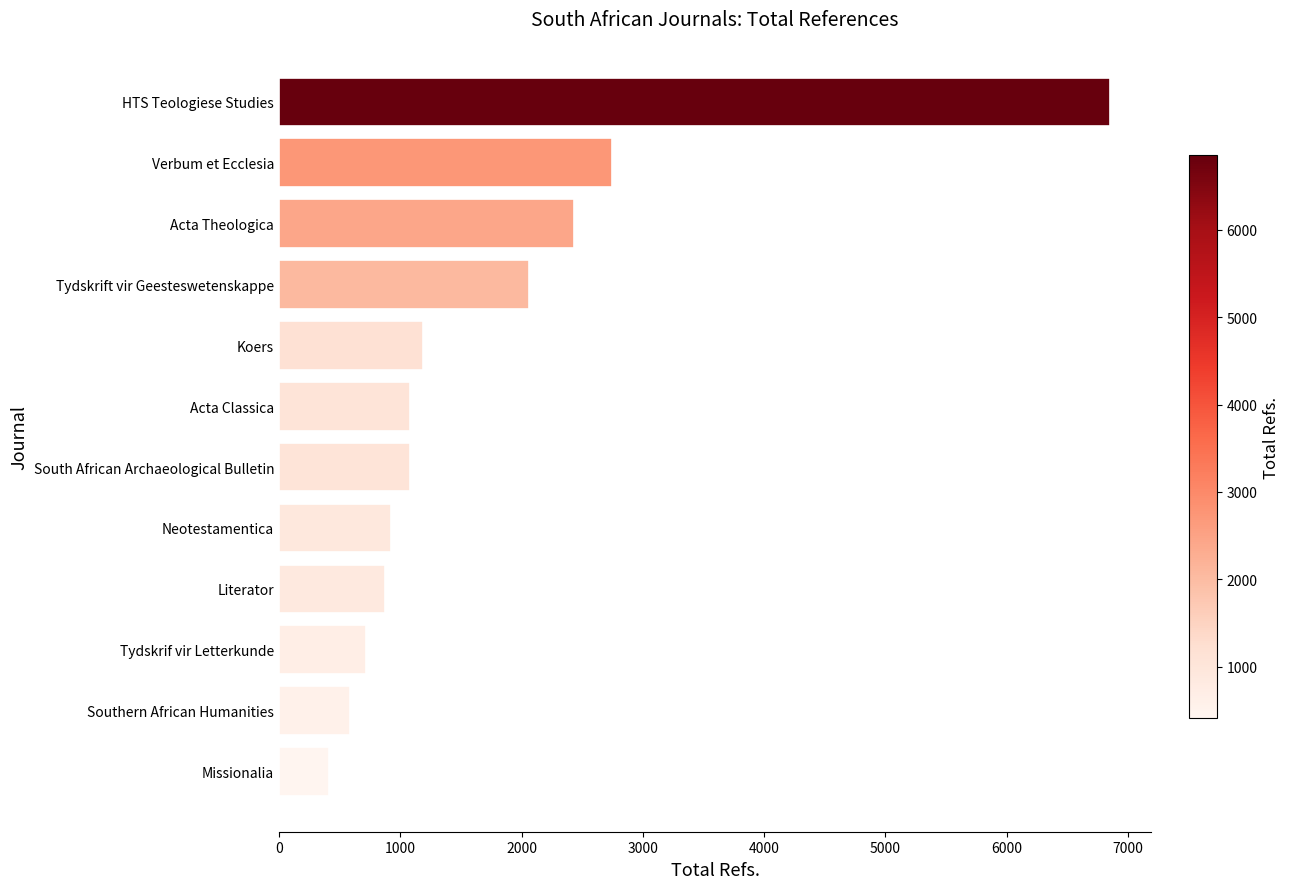

Approximately how many times larger is the value at Verbum et Ecclesia compared to Koers?

2.3